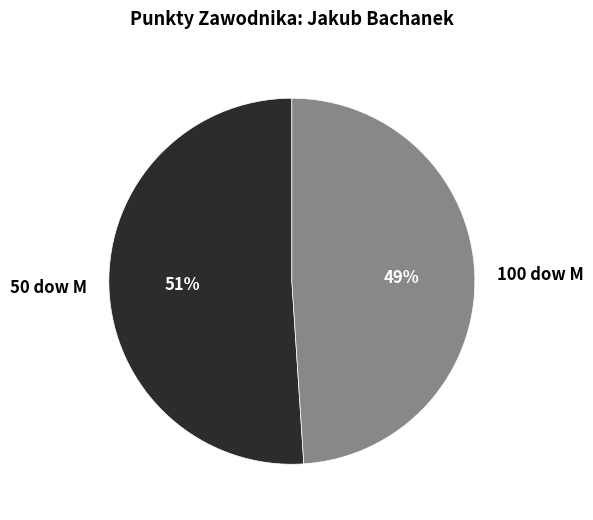

To the nearest percent, what portion does 50 dow M represent?

51%